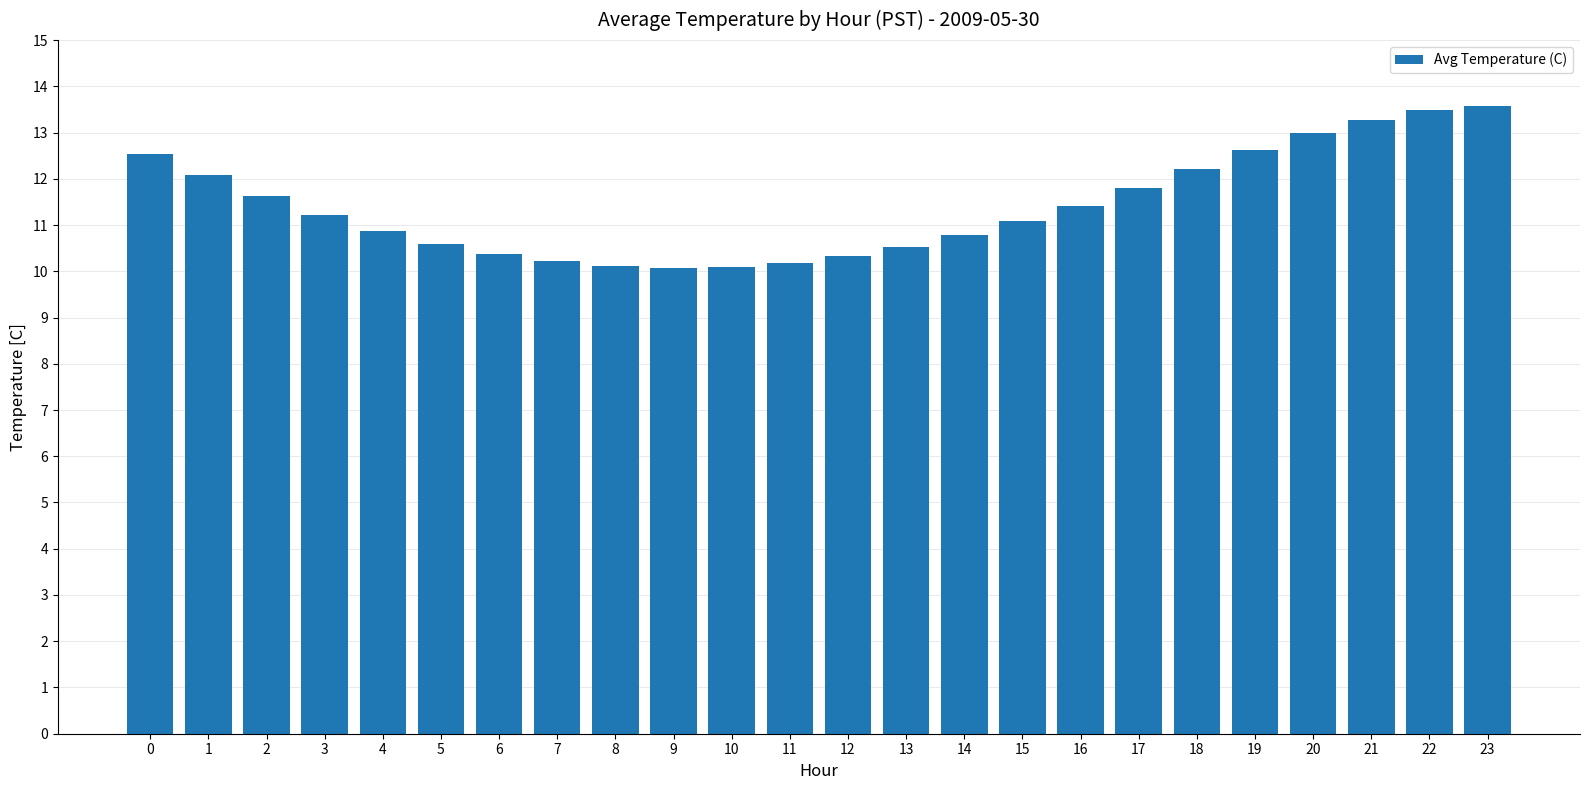

The value at 21 is 20.4. True or false?

False